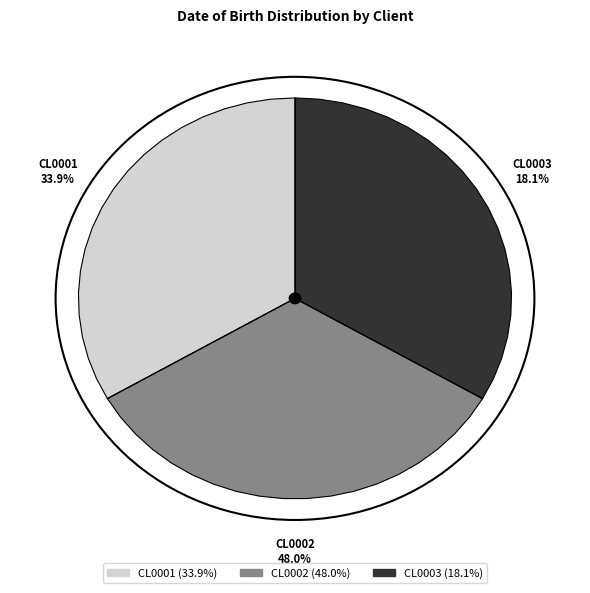

What is the ratio of the value at CL0002 to the value at CL0003?

2.6